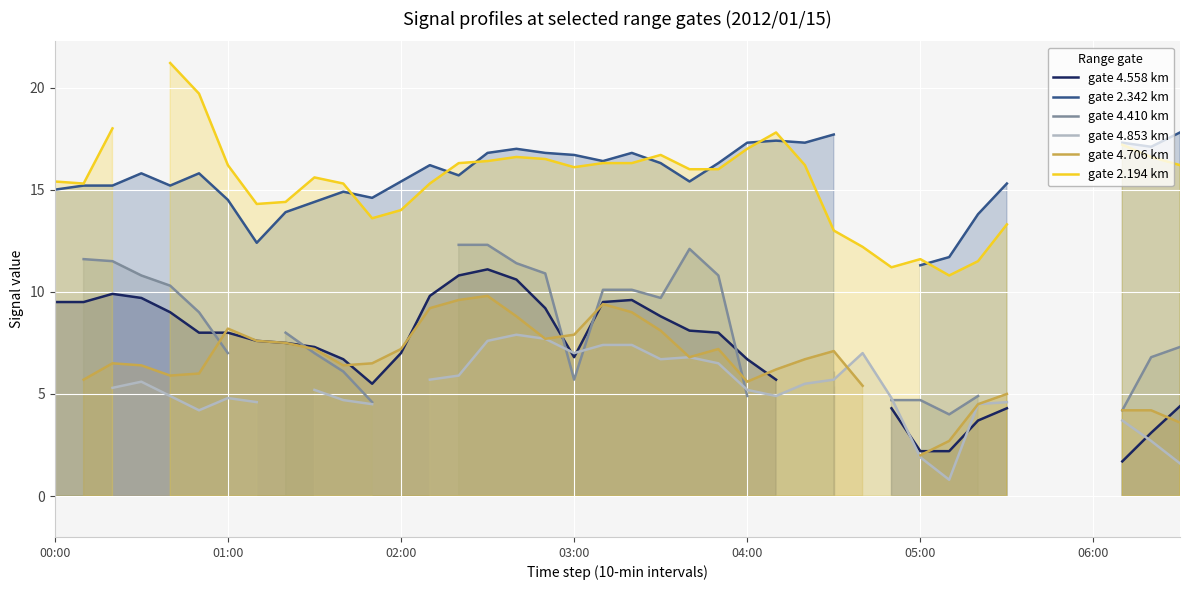

Is it true that gate 4.853 km equals 4.9 at 19?

False